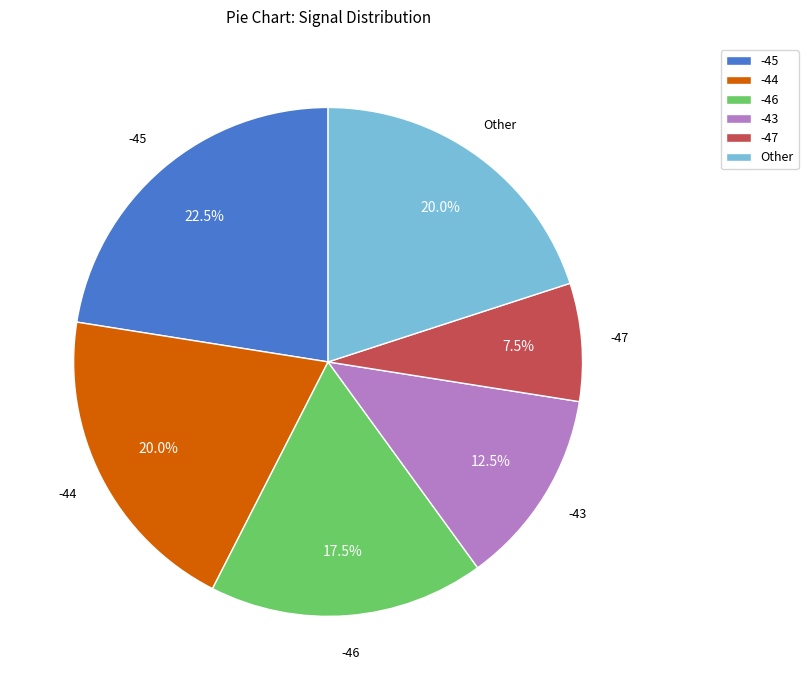

Which category has the smallest portion of the pie?

-47